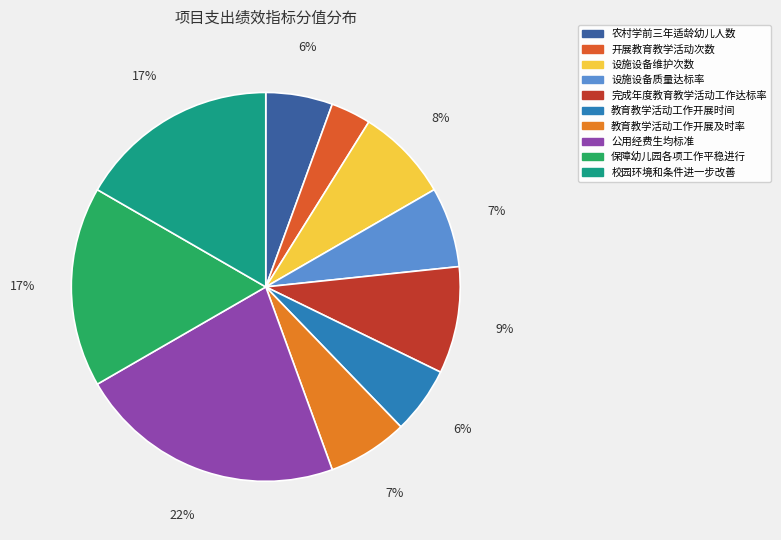

The 保障幼儿园各项工作平稳进行 slice represents 27% of the pie. True or false?

False